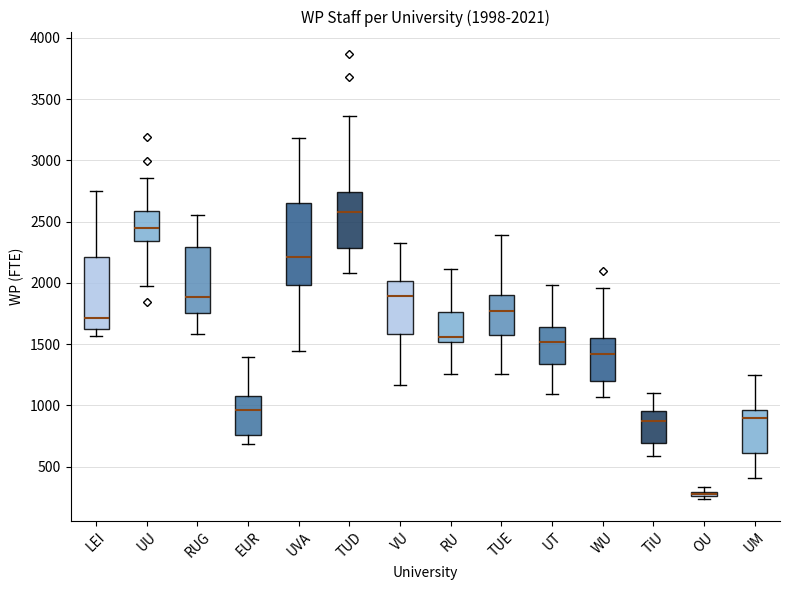

Which box is the tallest, from its lower edge to its upper edge?

UVA